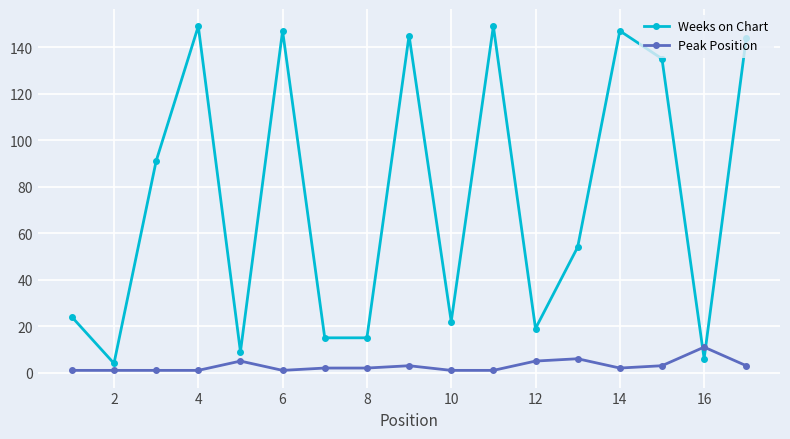

Which series has the widest spread of values?

Weeks on Chart